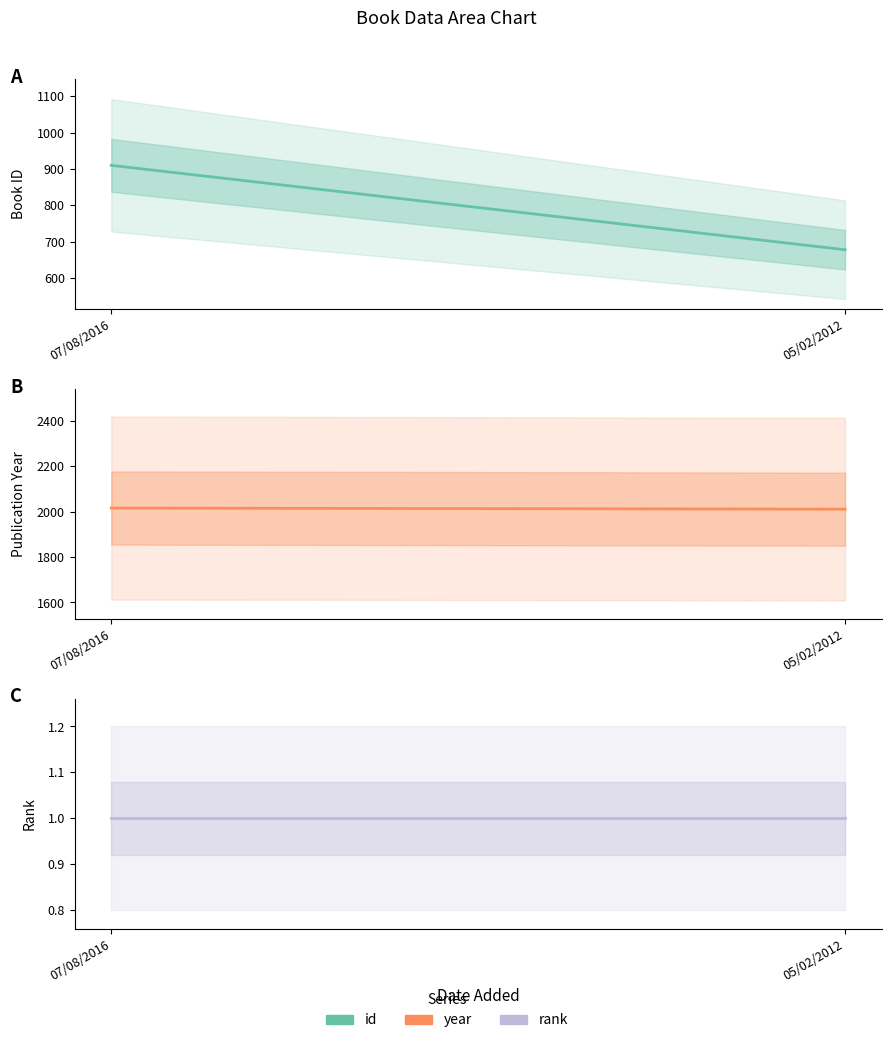

At which label does id reach its peak?

07/08/2016